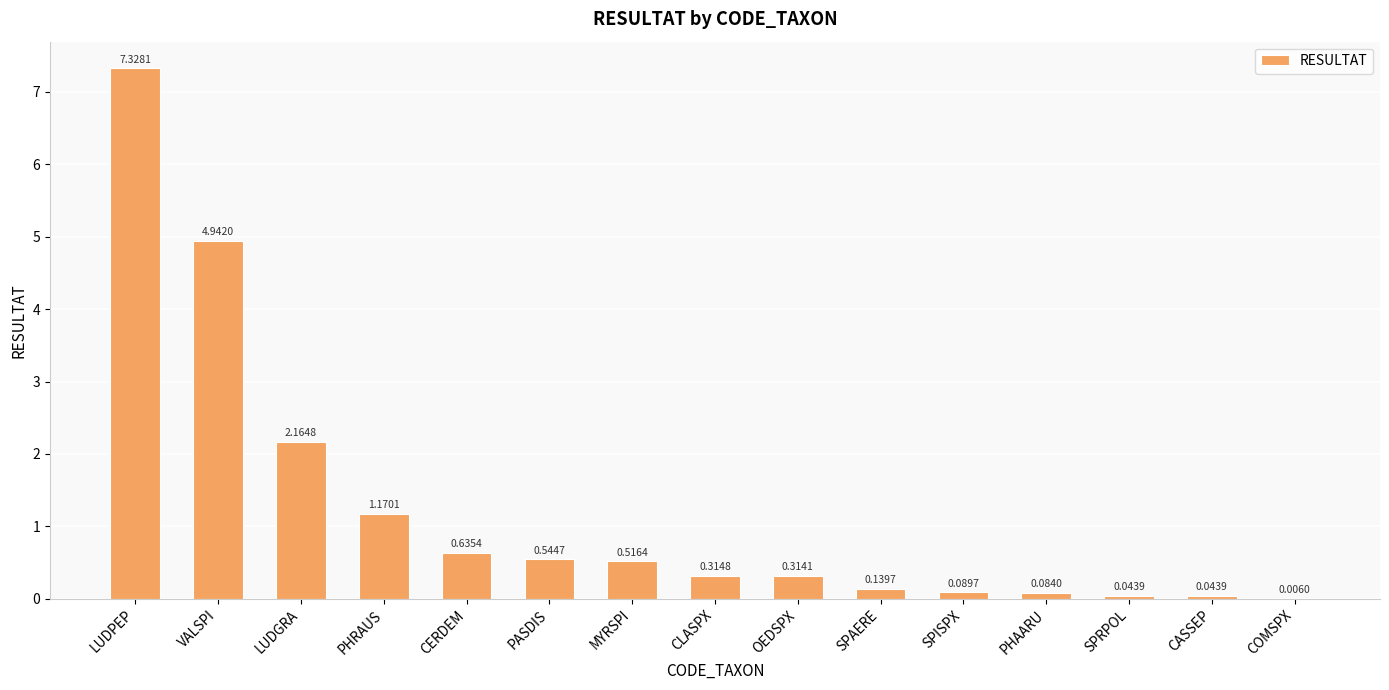

What is the sum of all values?

18.3